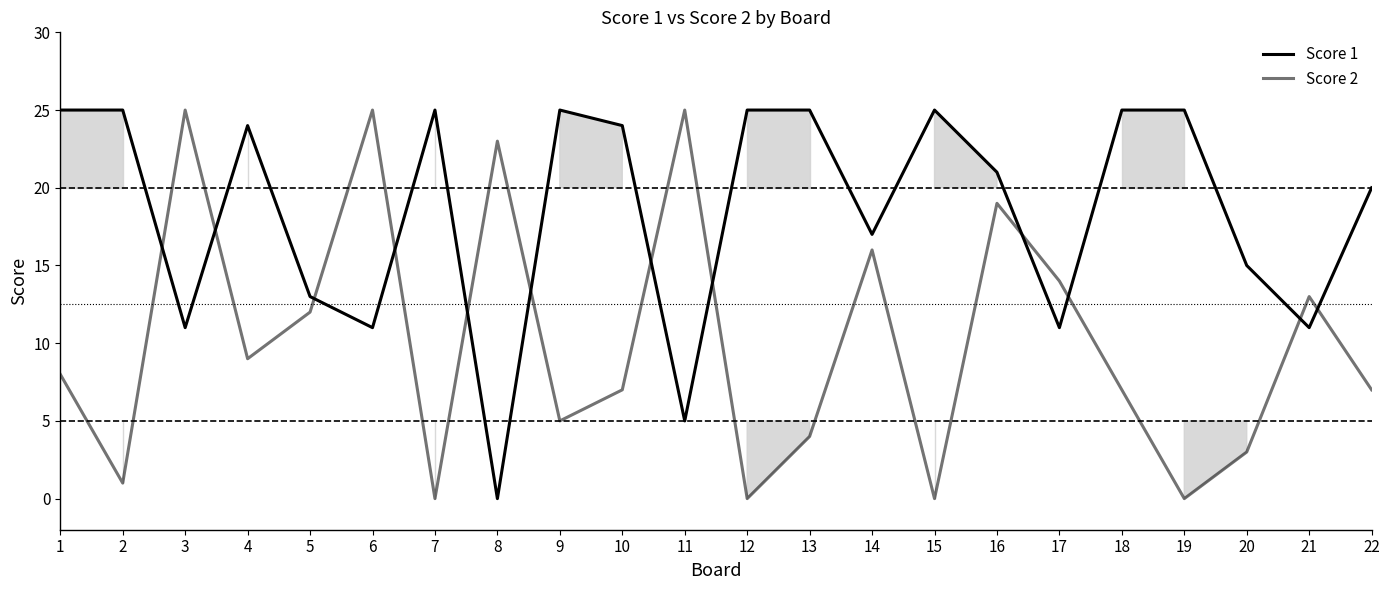

Reading left to right, extract all data points from this chart.

Score 1: 25	25	11	24	13	11	25	0	25	24	5	25	25	17	25	21	11	25	25	15	11	20
Score 2: 8	1	25	9	12	25	0	23	5	7	25	0	4	16	0	19	14	7	0	3	13	7